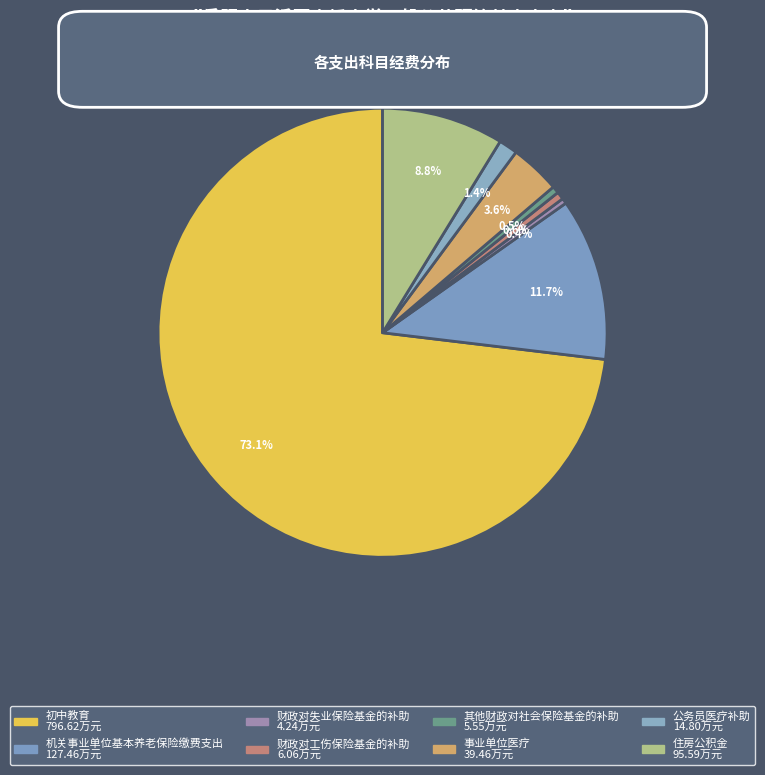

The 住房公积金 slice represents 17% of the pie. True or false?

False